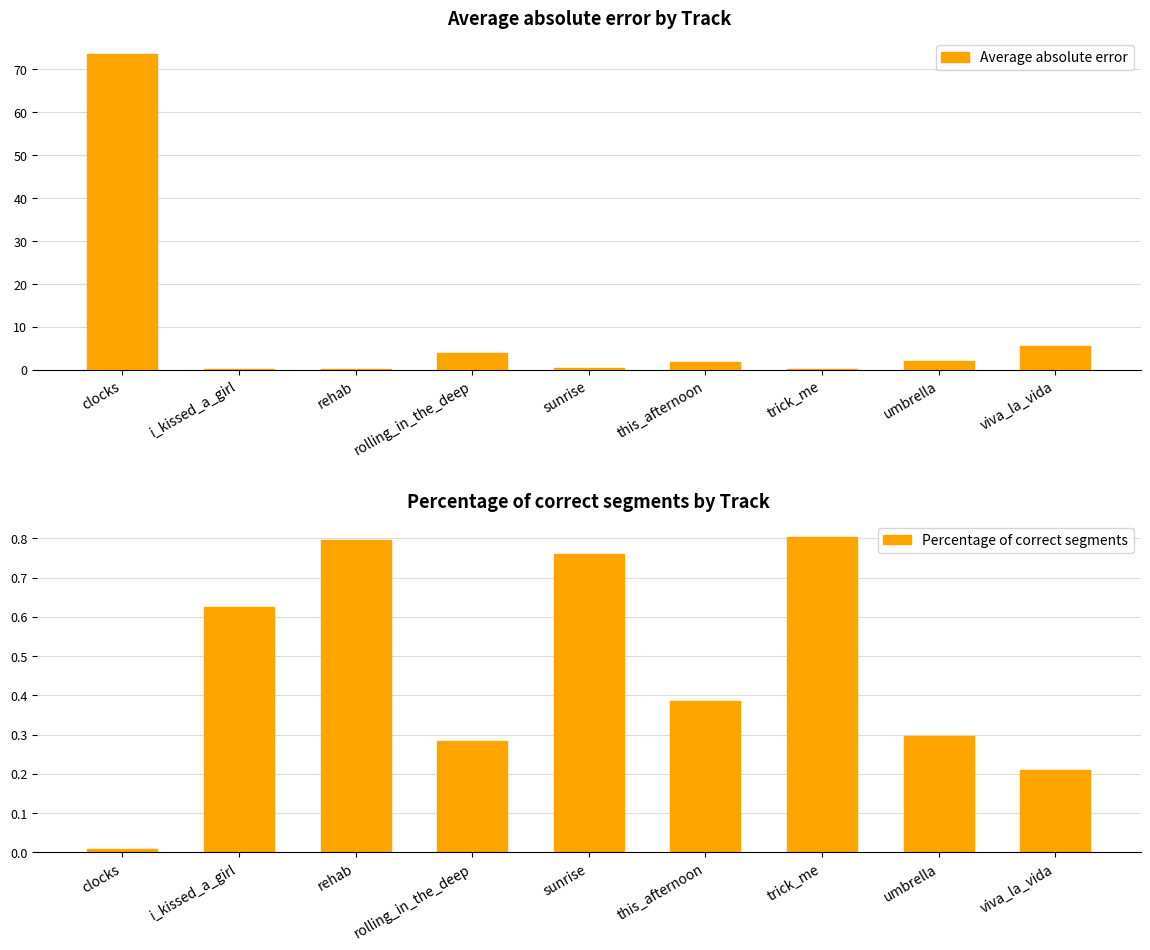

Which label corresponds to the largest value in the chart?

clocks